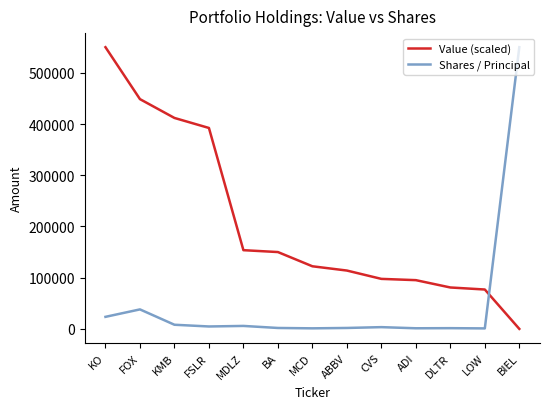

Does the chart display data point markers on the line(s)?

No